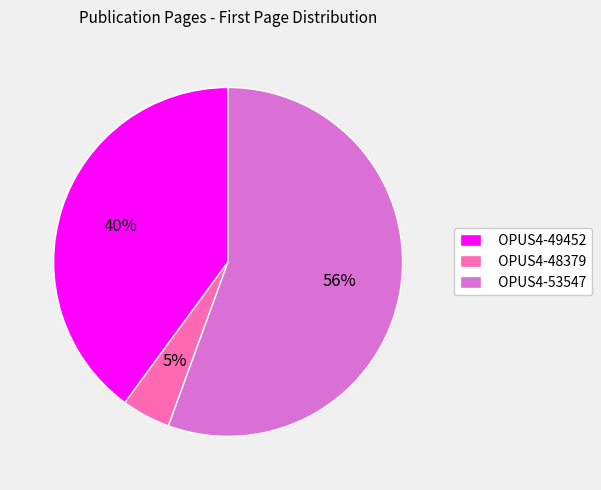

Between OPUS4-49452 and OPUS4-48379, which is larger?

OPUS4-49452